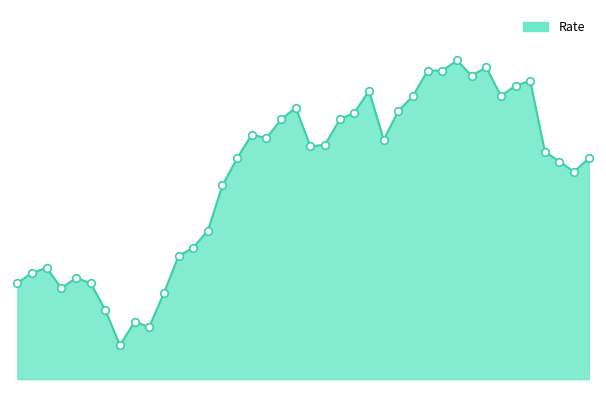

Is this an area chart (filled region under the line)?

Yes